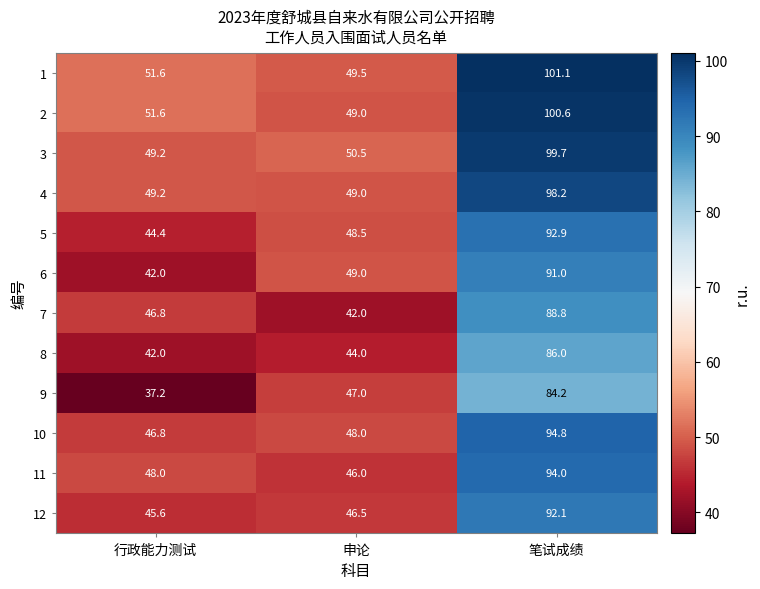

What is the average value of the 3 series?

66.5